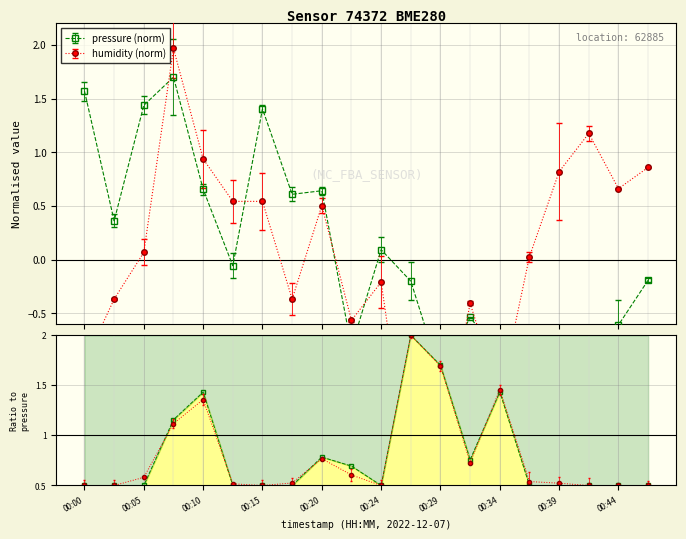

Reading left to right, transcribe all the data shown in this chart.

0.5	0.5	0.5	1.2	1.4	0.5	0.5	0.5	0.8	0.7	0.5	2.0	1.7	0.8	1.4	0.5	0.5	0.5	0.5	0.5